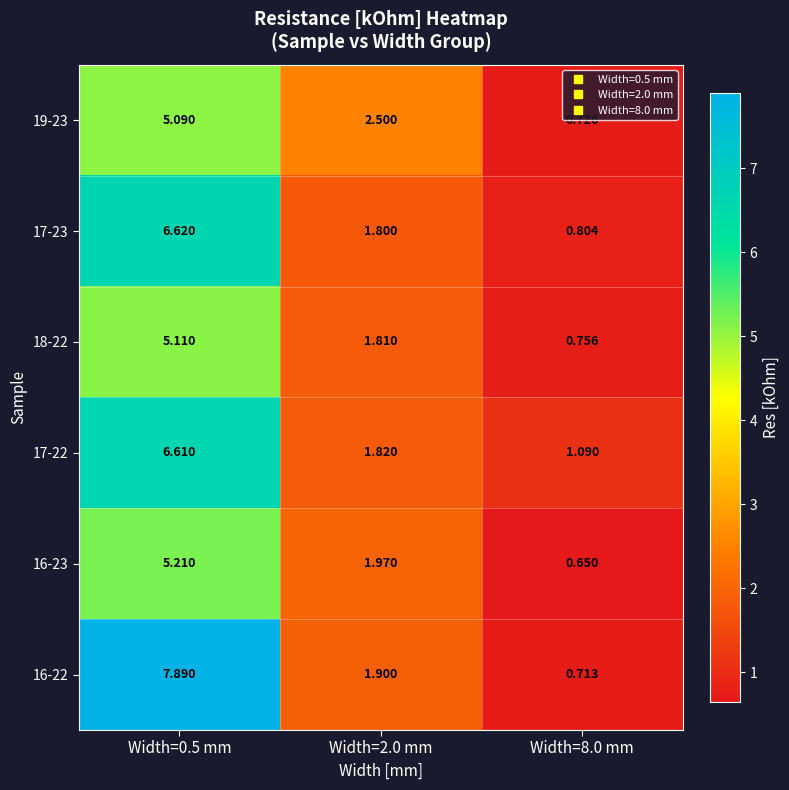

Is the value of 16-22 at Width=8.0 mm greater than the value of 18-22 at Width=8.0 mm?

No